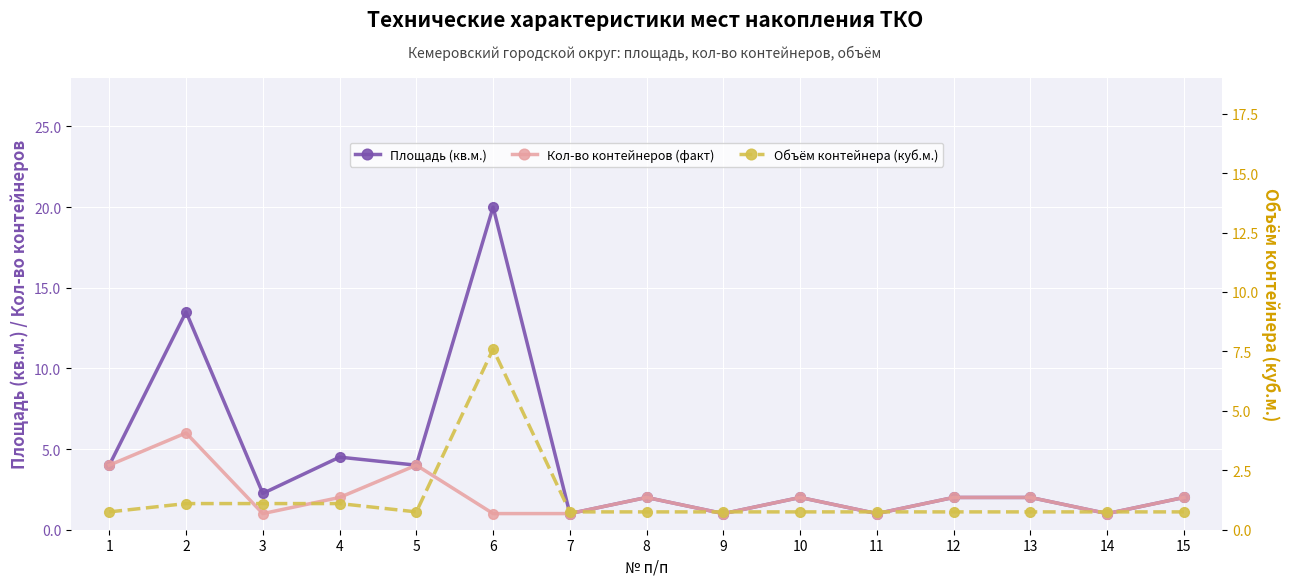

In Кол-во контейнеров (факт), how many points are higher than both neighbors (excluding endpoints)?

4